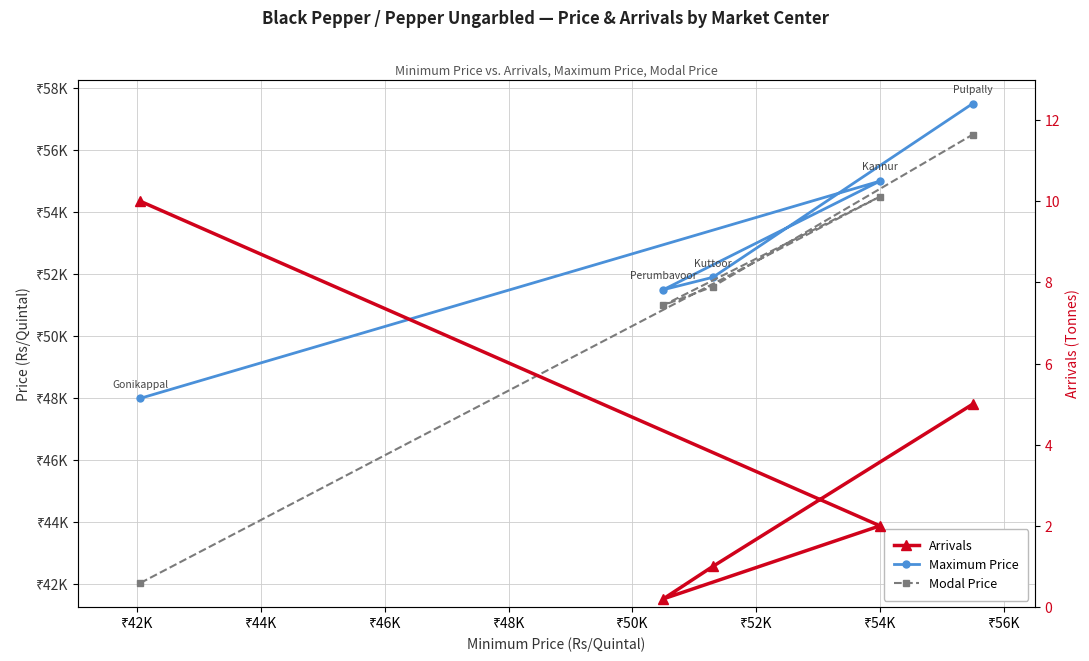

What is the difference between the highest and lowest values at ₹44K?

51499.8